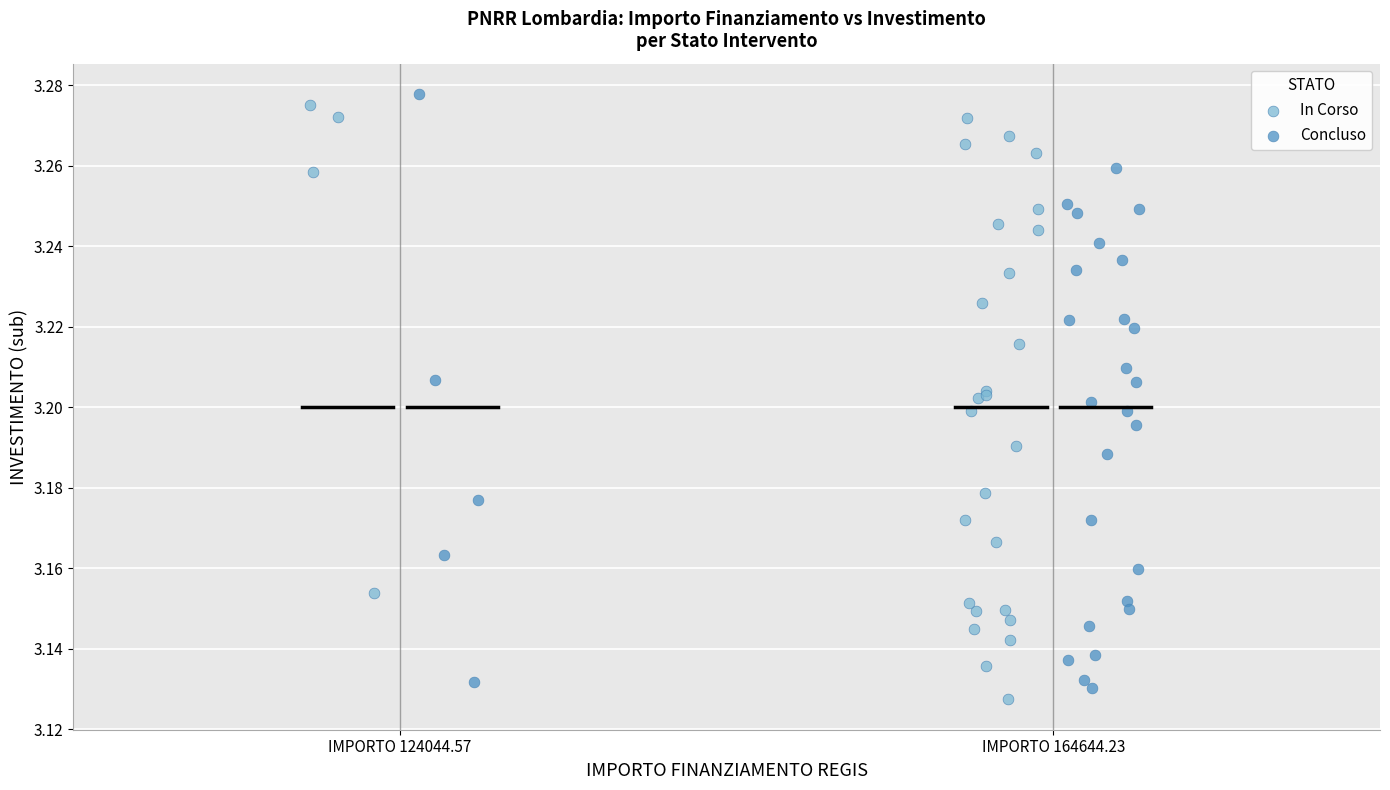

Which series contains the highest Y value?

Concluso